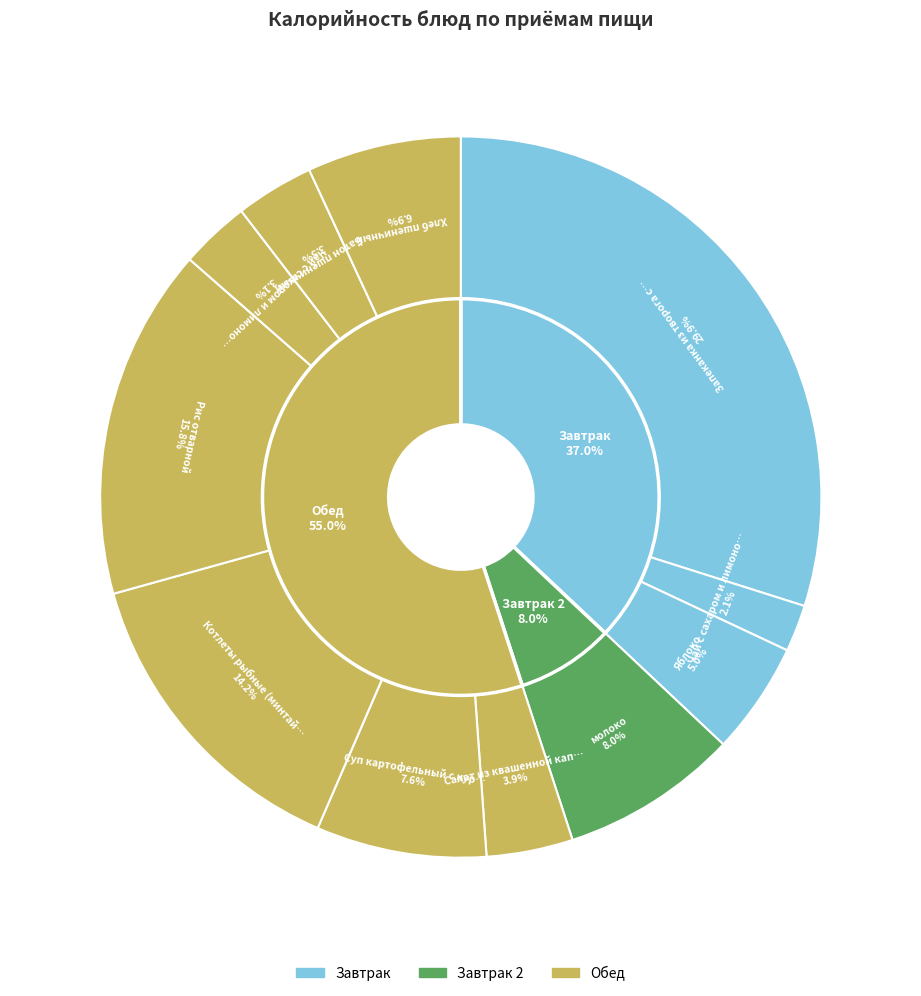

Does Чай с сахаром и лимоном (обед) represent more than half of the total?

No